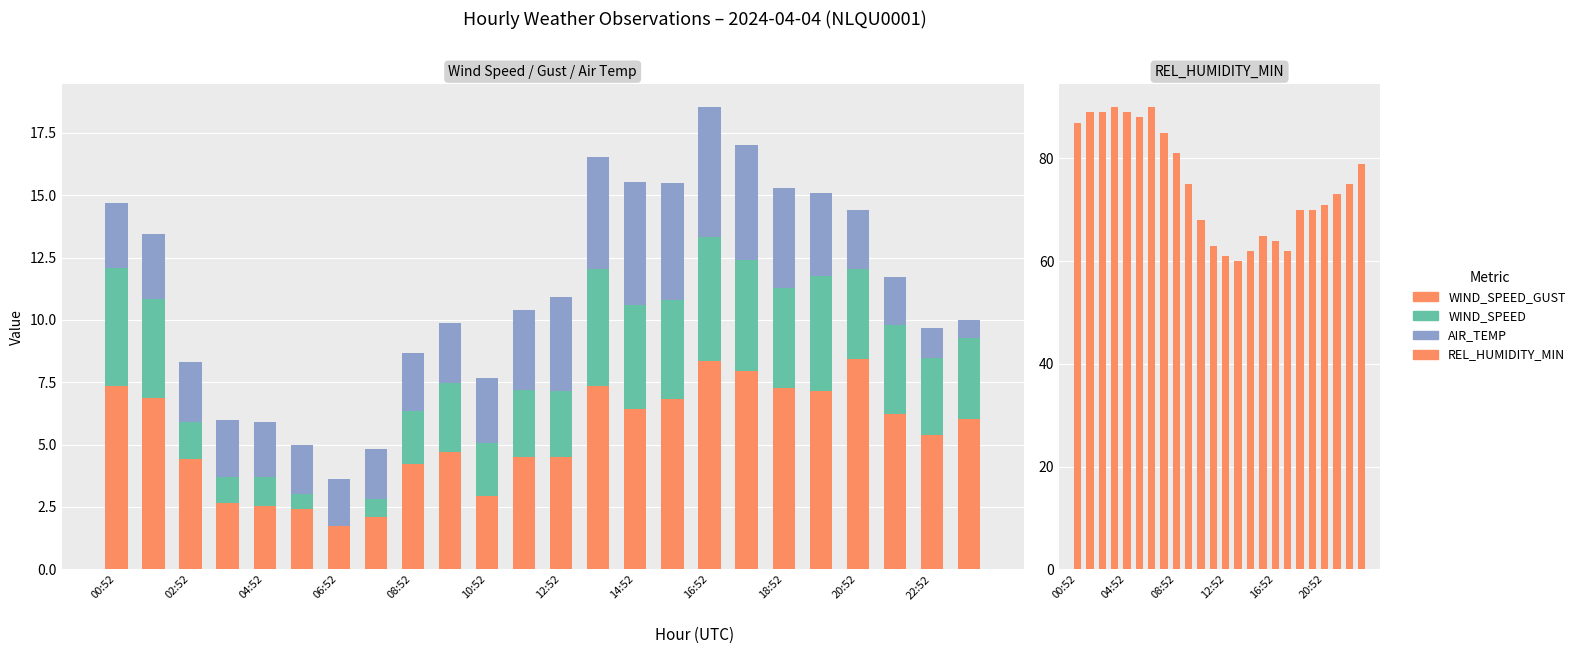

What is the value of the WIND_SPEED bar at the 21st from the left?

3.6